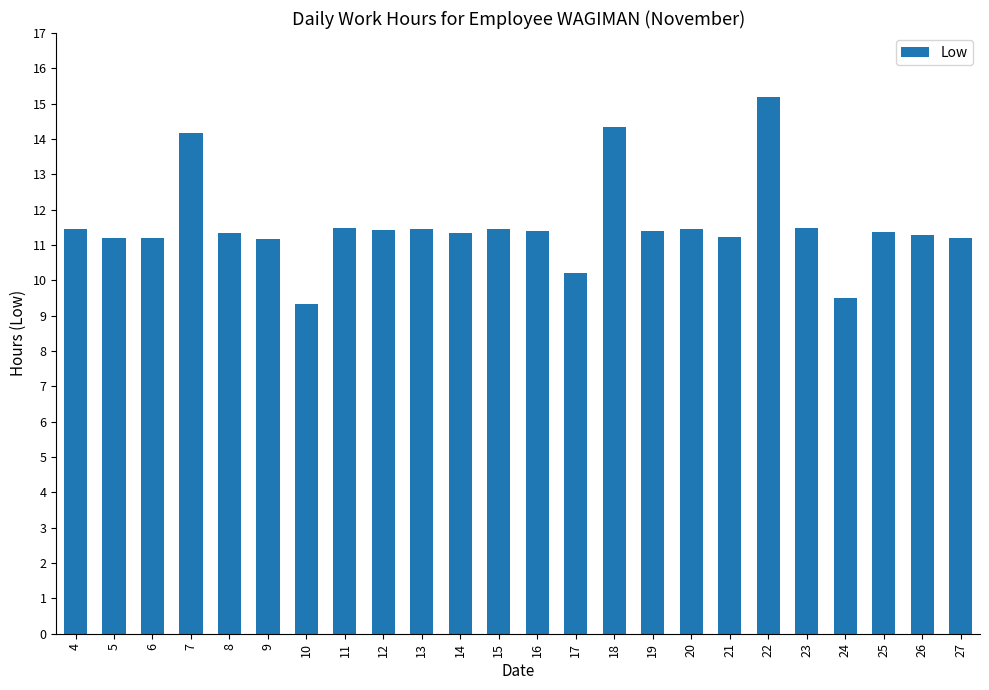

Which label corresponds to the largest value in the chart?

22